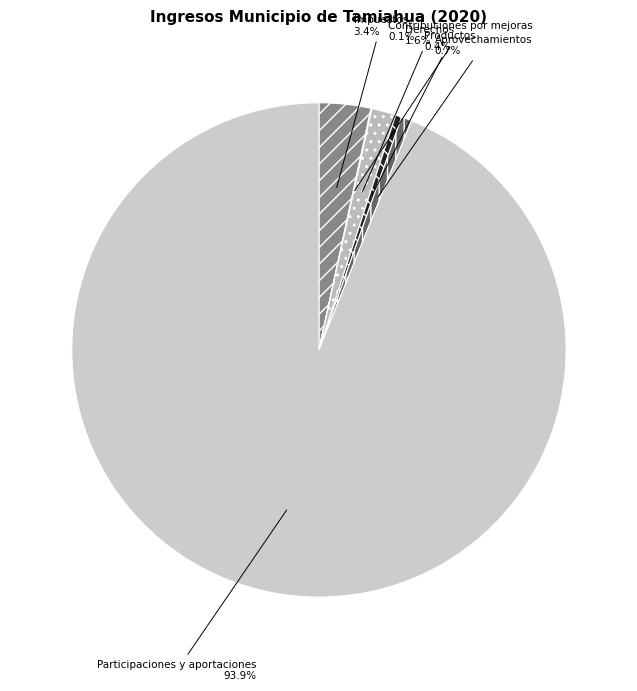

Between Impuestos and Derechos, which is larger?

Impuestos